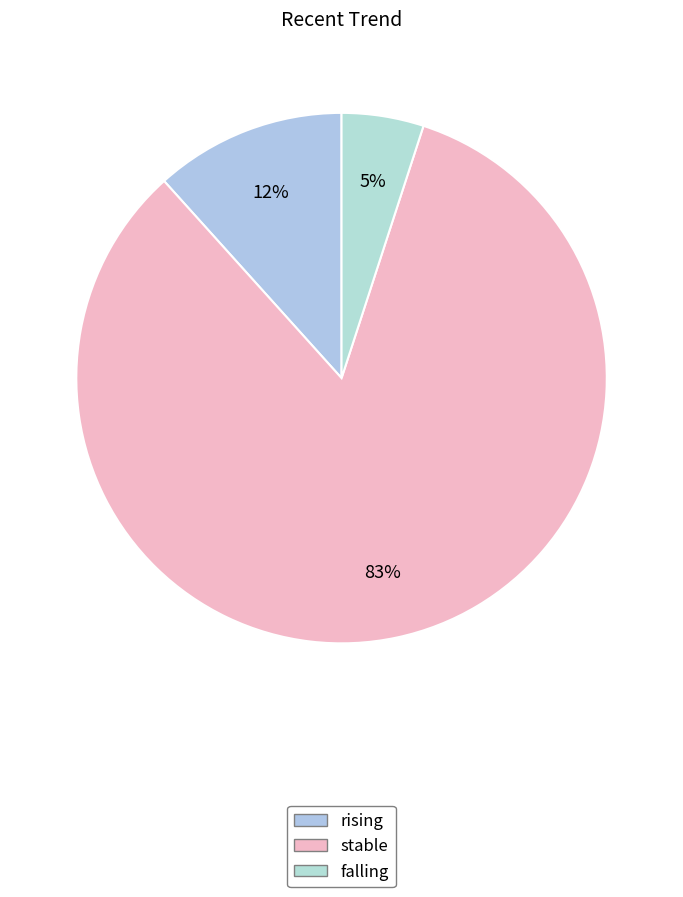

How many segments does this pie chart have?

3